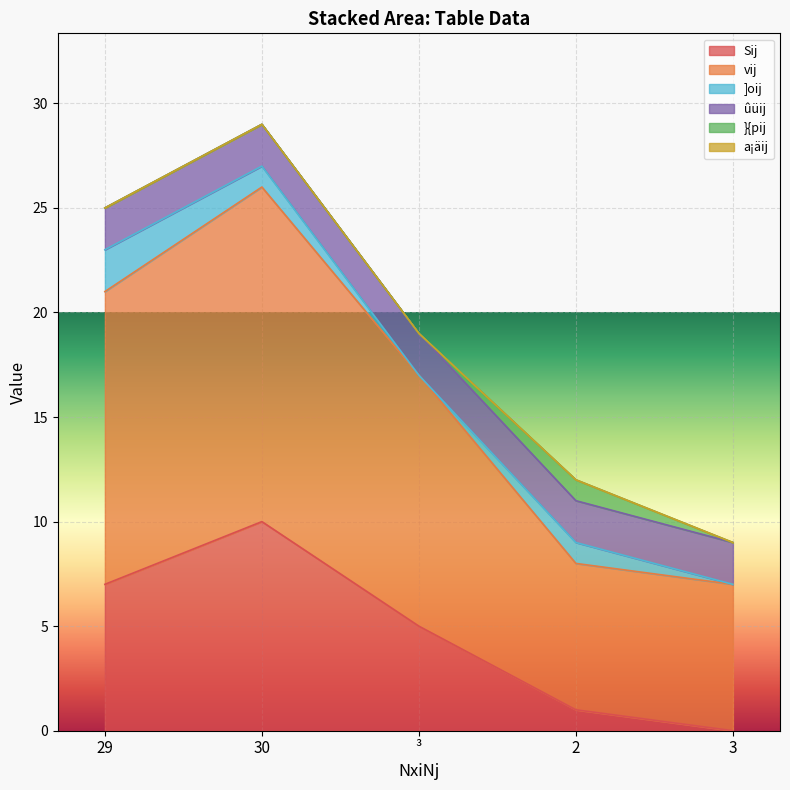

True or false: vij and a¡äij intersect in this chart.

False